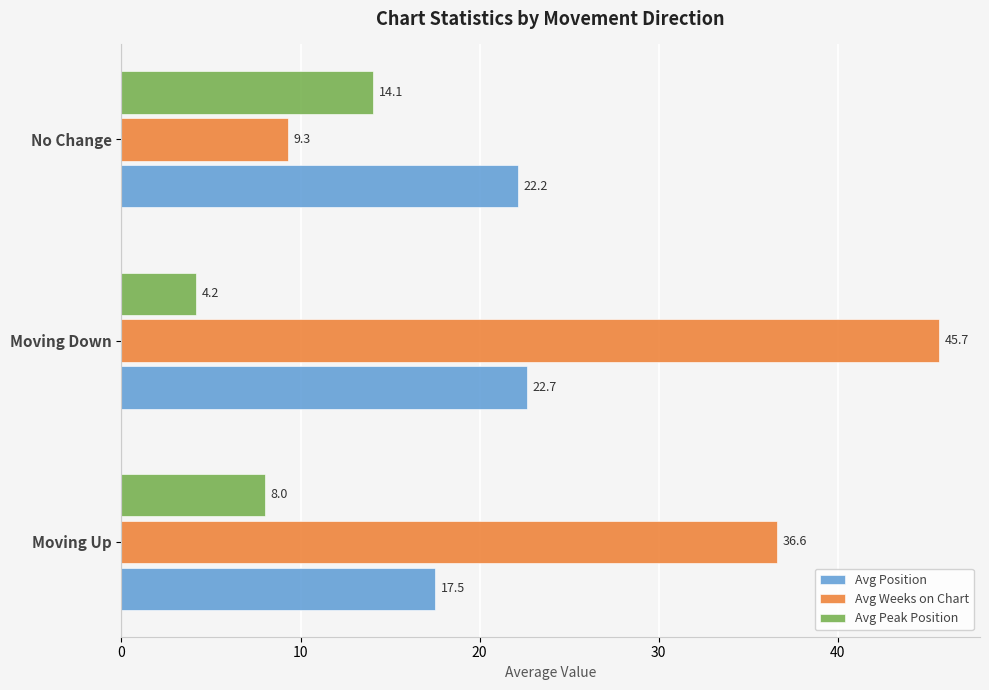

Which category has the highest value in the Avg Peak Position series?

No Change